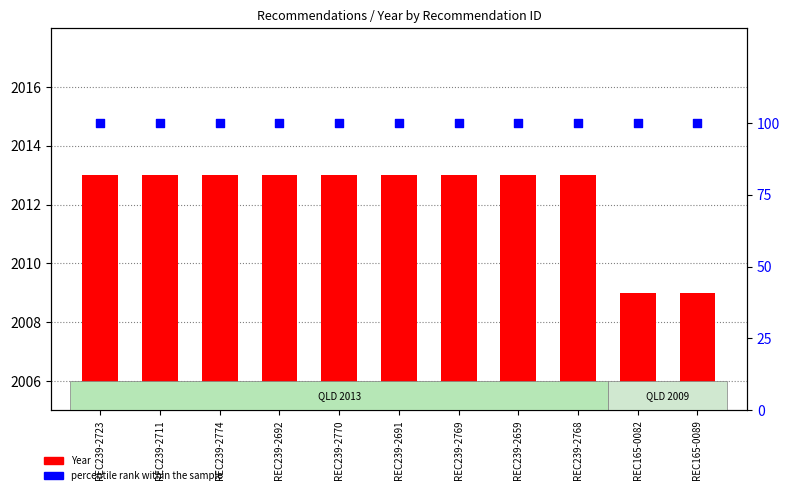

What is the total value across all series at REC239-2769?

2113